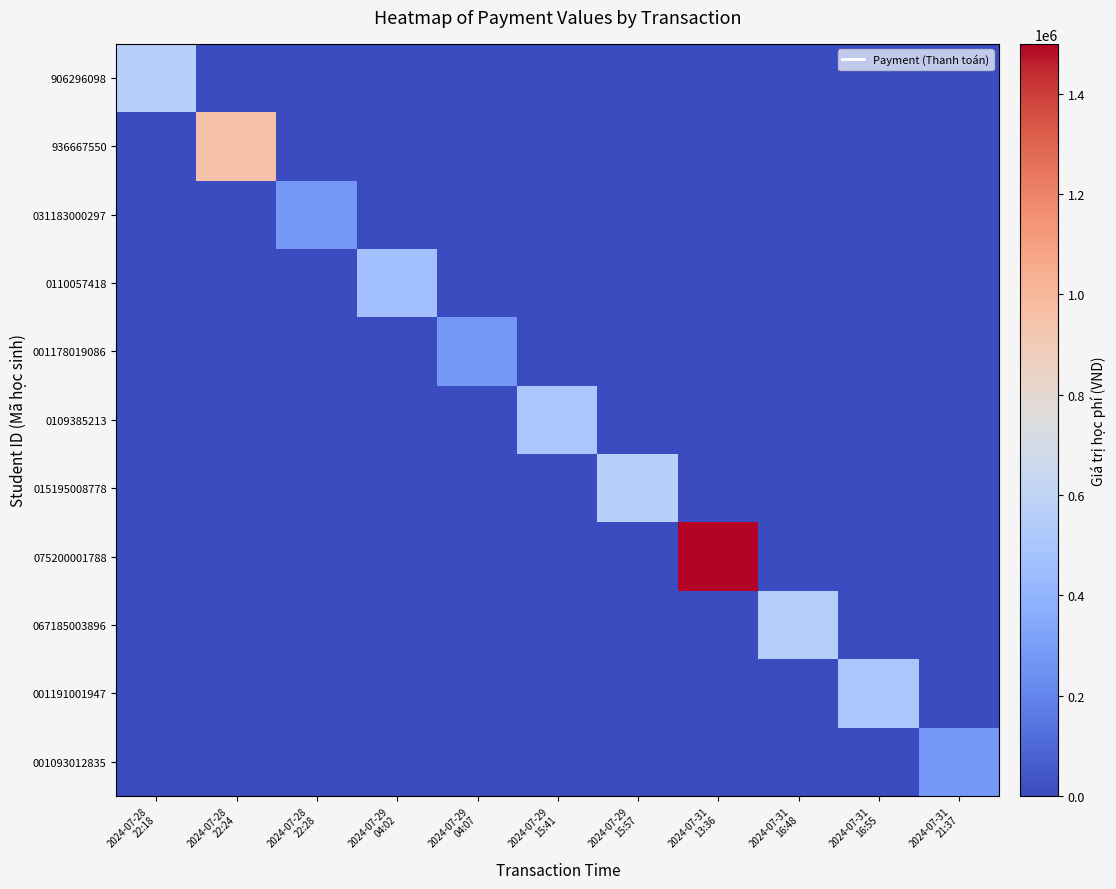

At how many categories does at least one series exceed 483683?

7